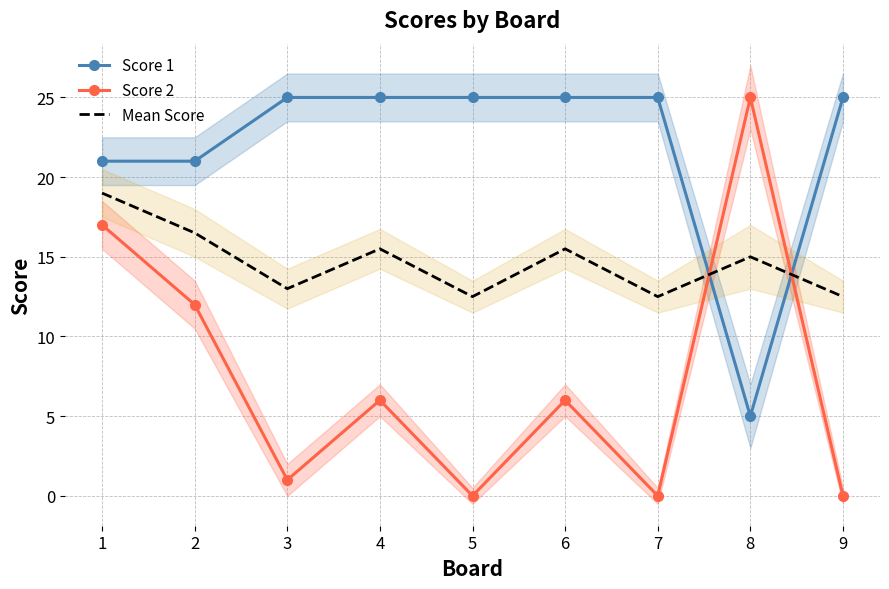

The value of Score 2 at 4 is 6.0. True or false?

True